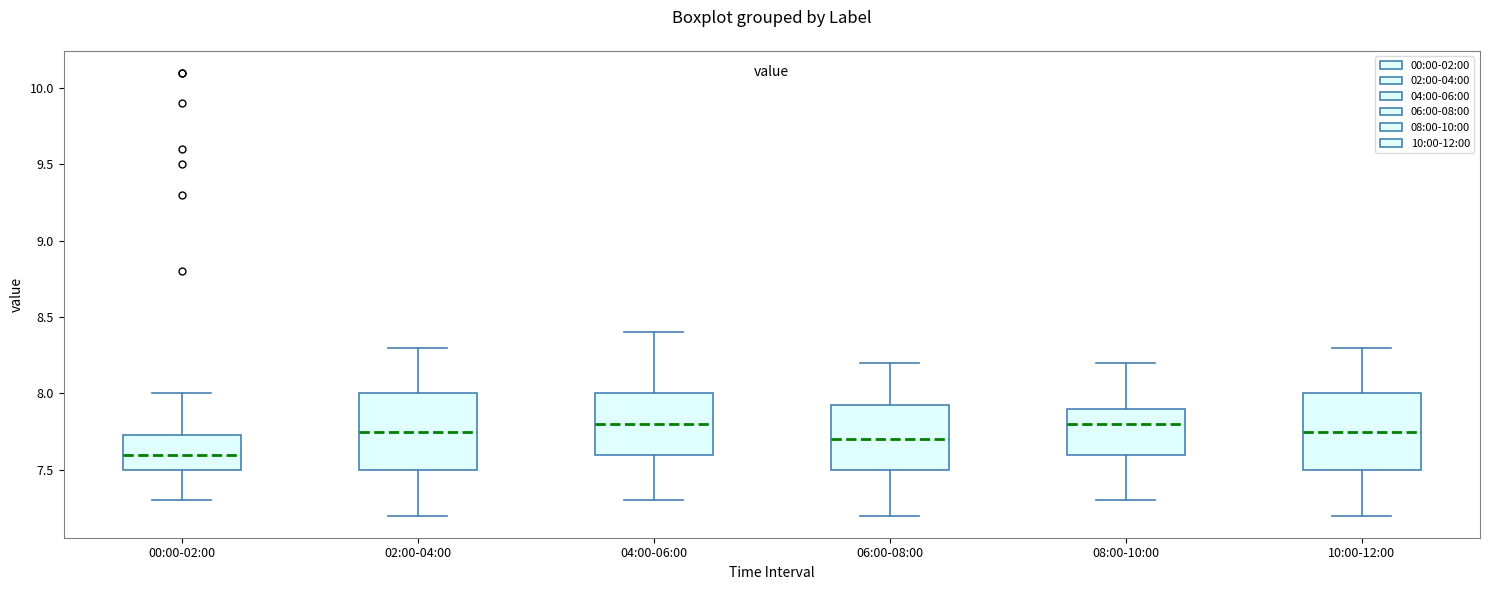

Reading left to right, transcribe this box plot: for each box, give where its median line is, the range the box spans, and where its two whiskers end, as read against the y-axis. The values are not printed on the chart, so give them approximately, as read against the axis.

00:00-02:00: median 7.60, box 7.50 to 7.75, whiskers 7.30 to 8.00
02:00-04:00: median 7.75, box 7.50 to 8.00, whiskers 7.20 to 8.30
04:00-06:00: median 7.80, box 7.60 to 8.00, whiskers 7.30 to 8.40
06:00-08:00: median 7.70, box 7.50 to 7.95, whiskers 7.20 to 8.20
08:00-10:00: median 7.80, box 7.60 to 7.90, whiskers 7.30 to 8.20
10:00-12:00: median 7.75, box 7.50 to 8.00, whiskers 7.20 to 8.30